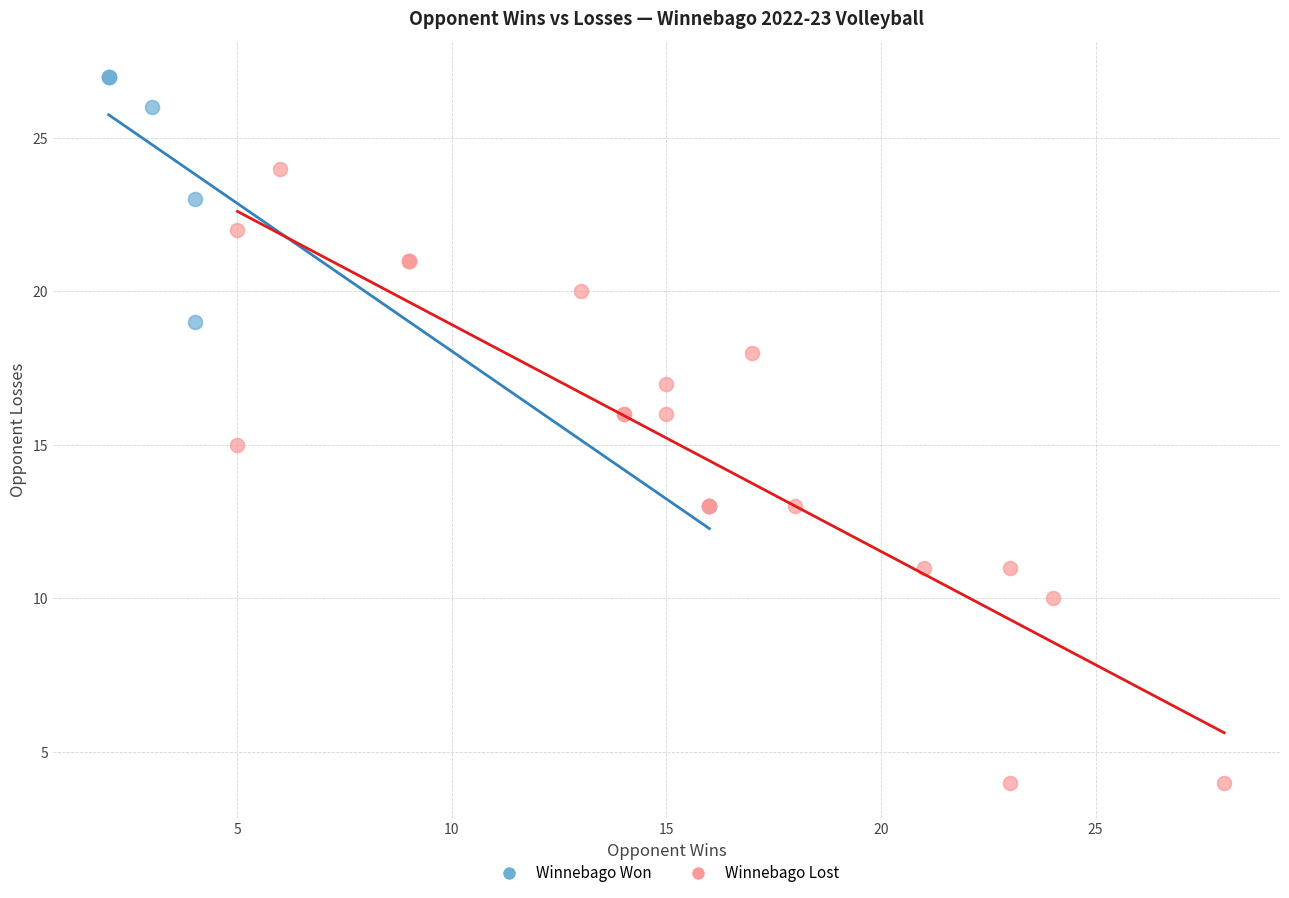

Which series has the largest Y range (max minus min)?

Winnebago Lost